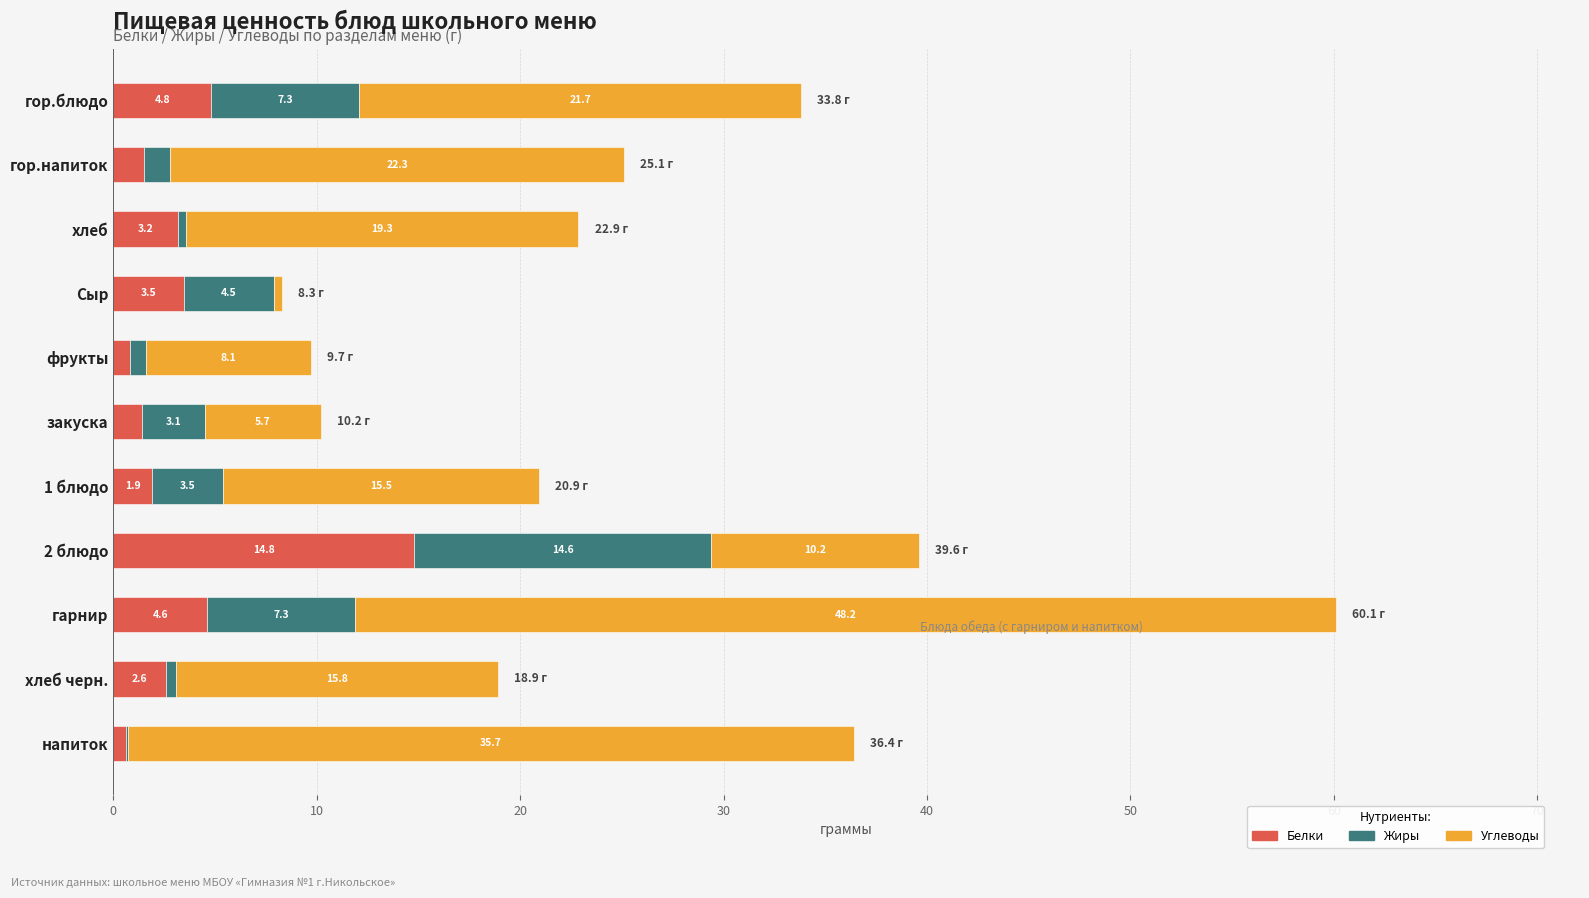

At which category is the sum across all series the highest?

гарнир